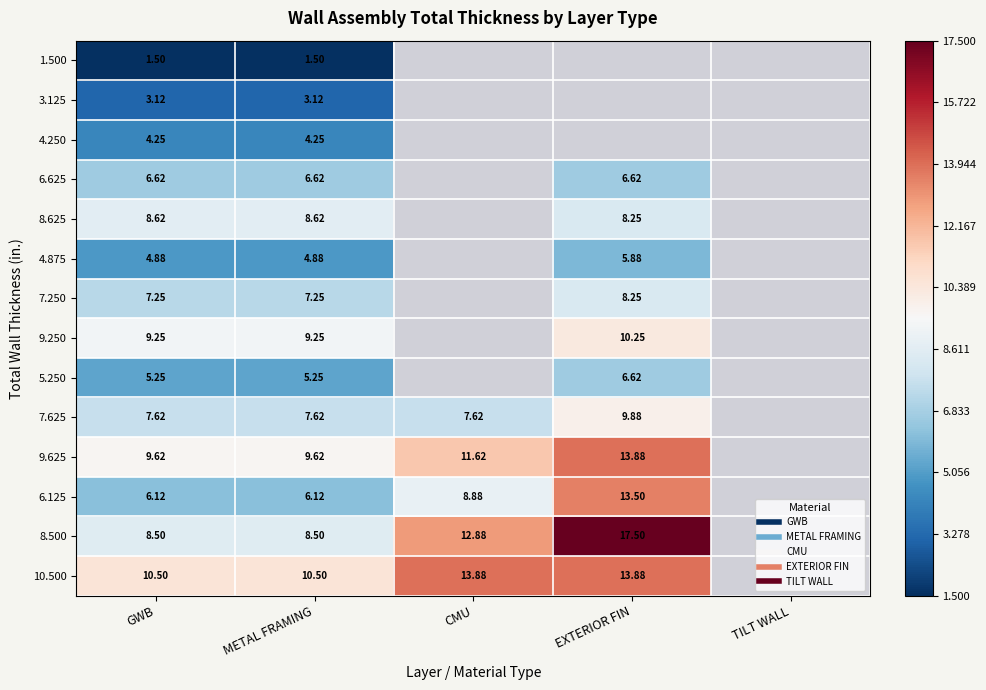

What is the minimum value shown in the chart?

1.5